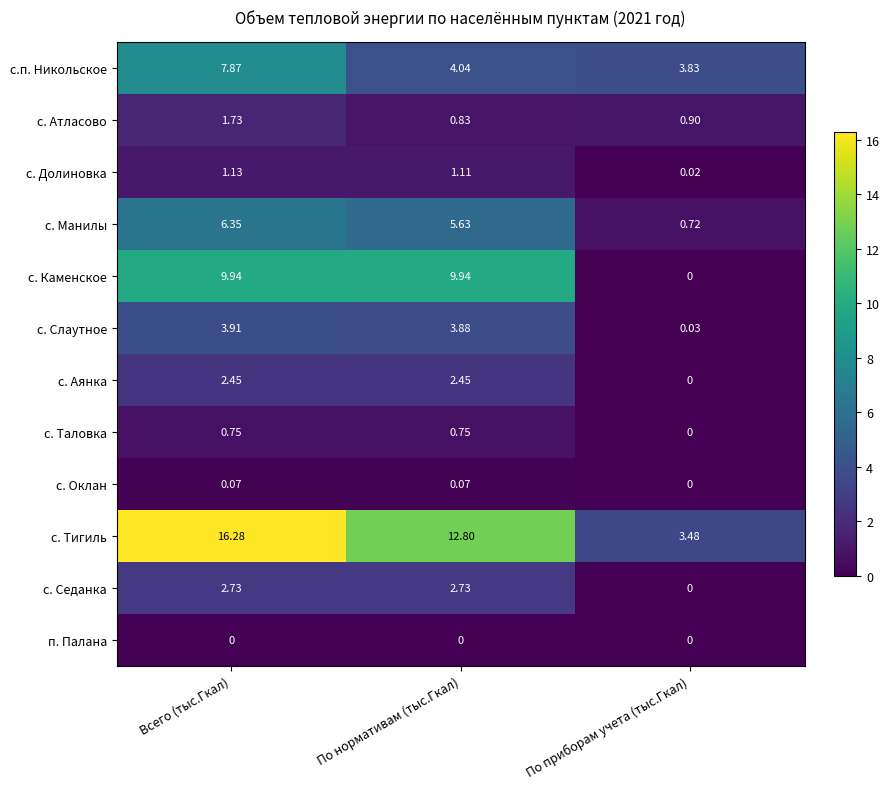

At which label is с. Седанка closest to 1?

По приборам учета (тыс.Гкал)